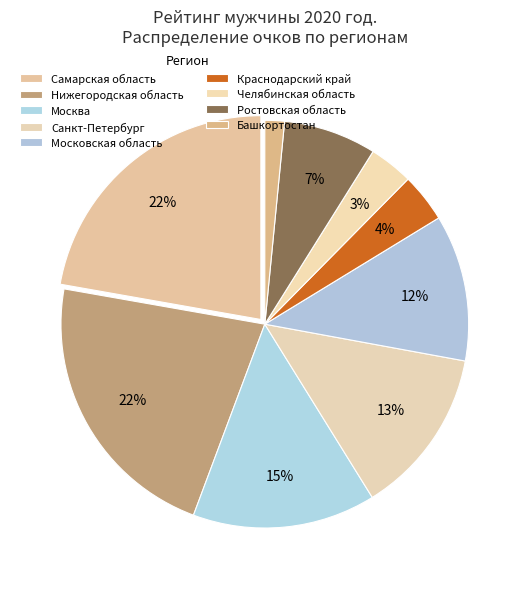

Does Краснодарский край account for over 50% of the chart?

No